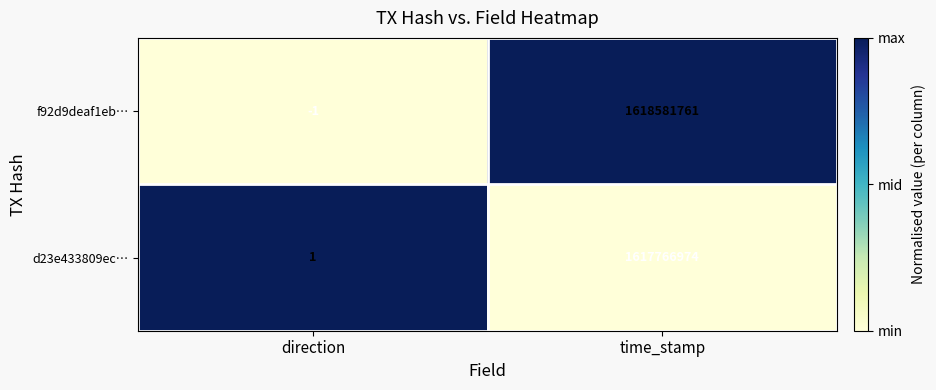

Which series changed the most between direction and time_stamp?

f92d9deaf1eb…